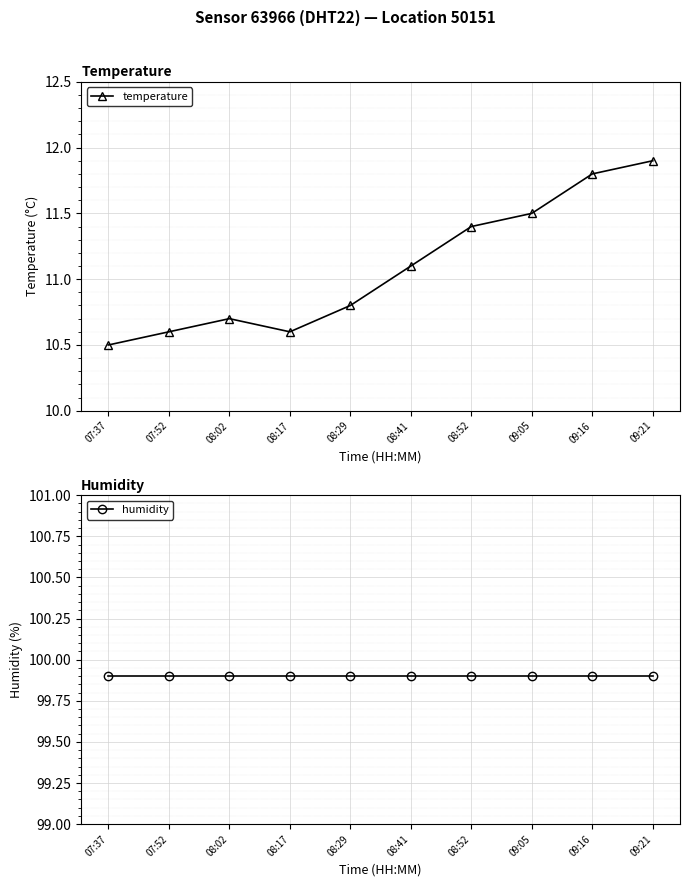

Between 08:29 and 08:52, which series saw the biggest shift?

temperature